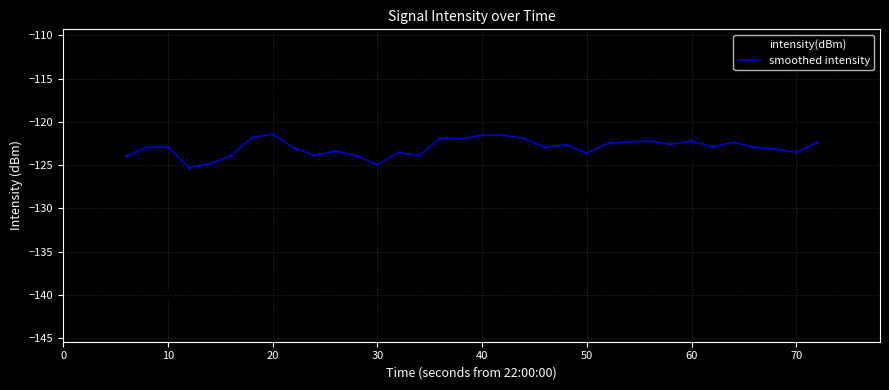

Does the chart display data point markers on the line(s)?

No